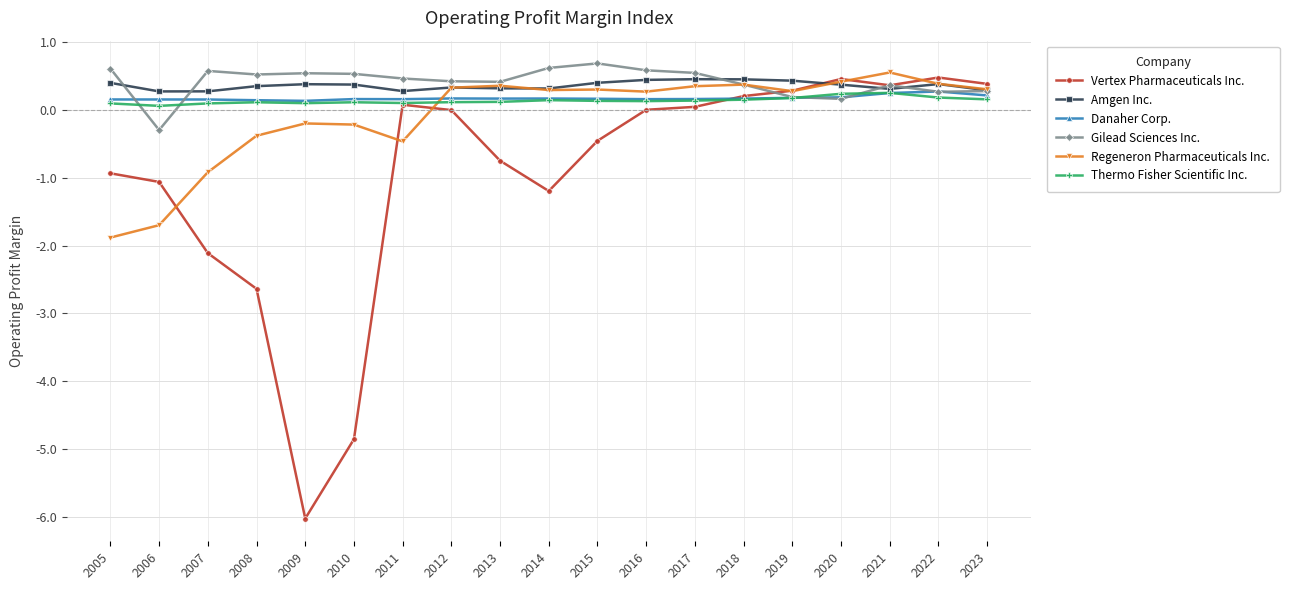

At which label is Vertex Pharmaceuticals Inc. closest to -2?

2007